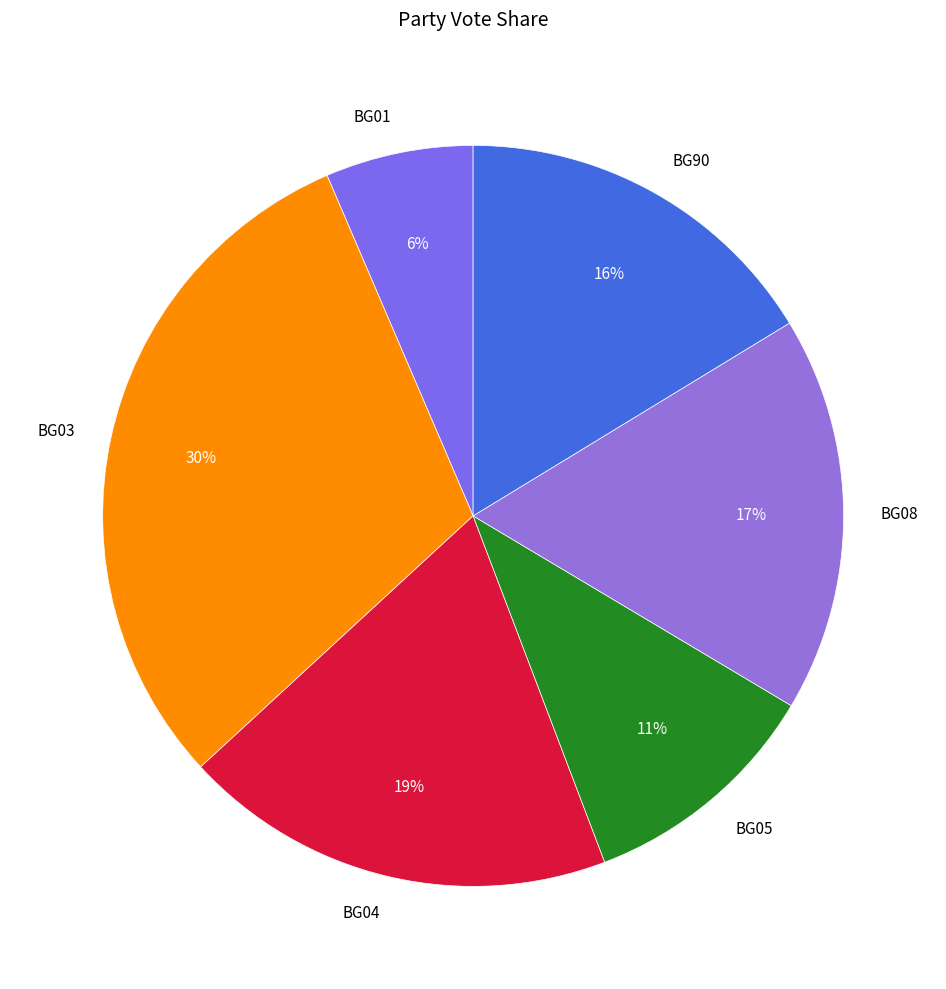

The BG01 slice represents 1% of the pie. True or false?

False